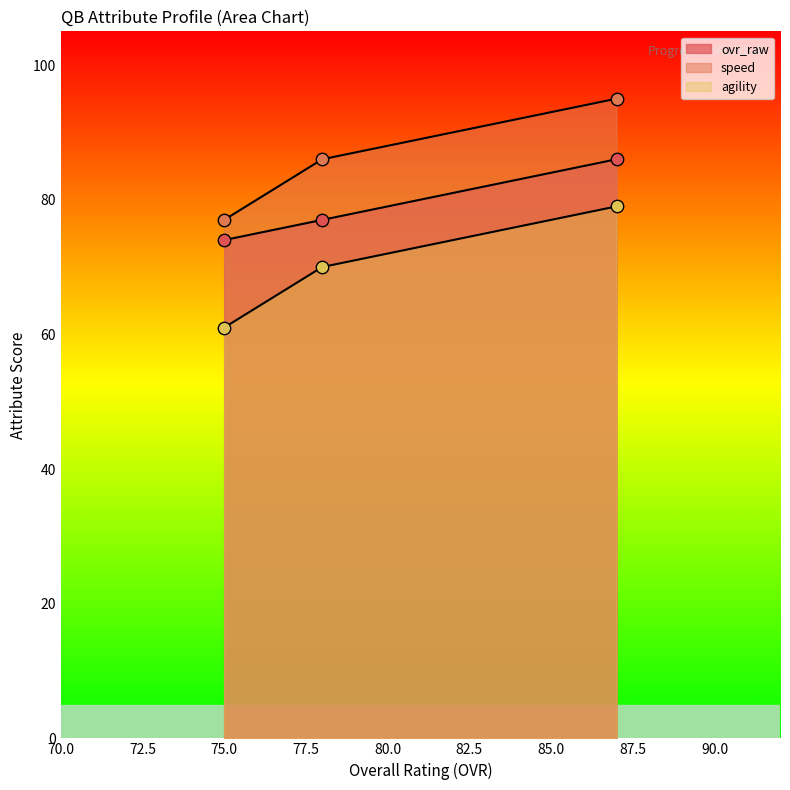

What is the total value across all series at Clayton Thompson (78)?

233